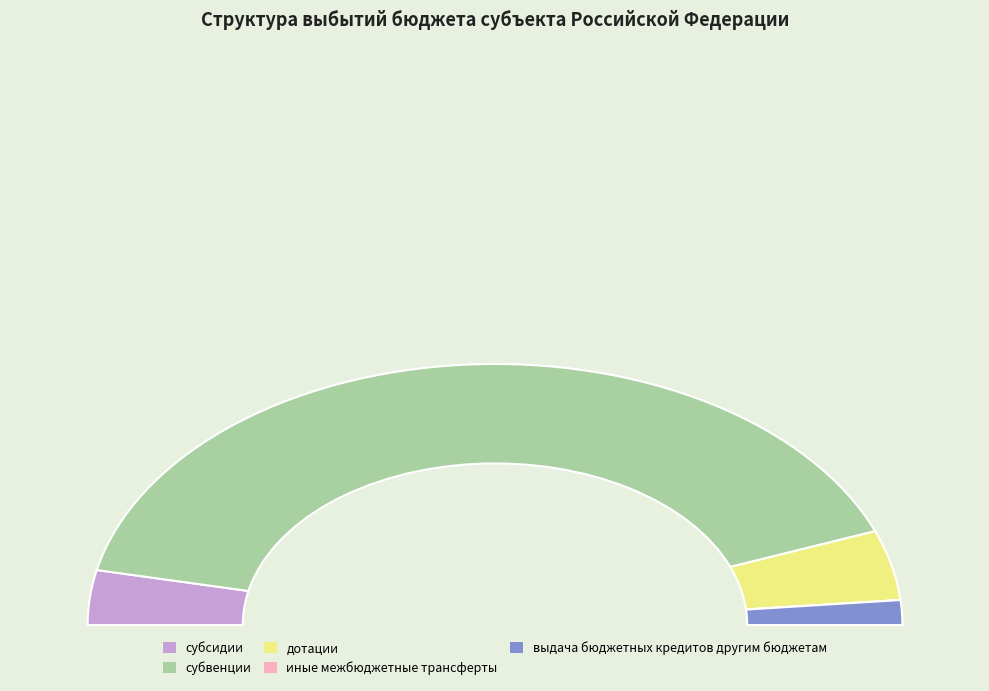

Is it true that субвенции is 73% of the pie?

False